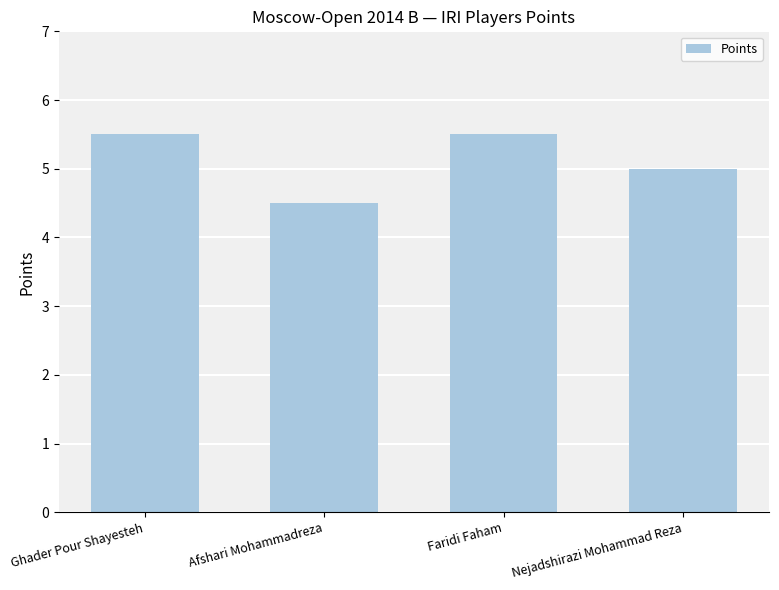

What is the maximum value shown in the chart?

5.5